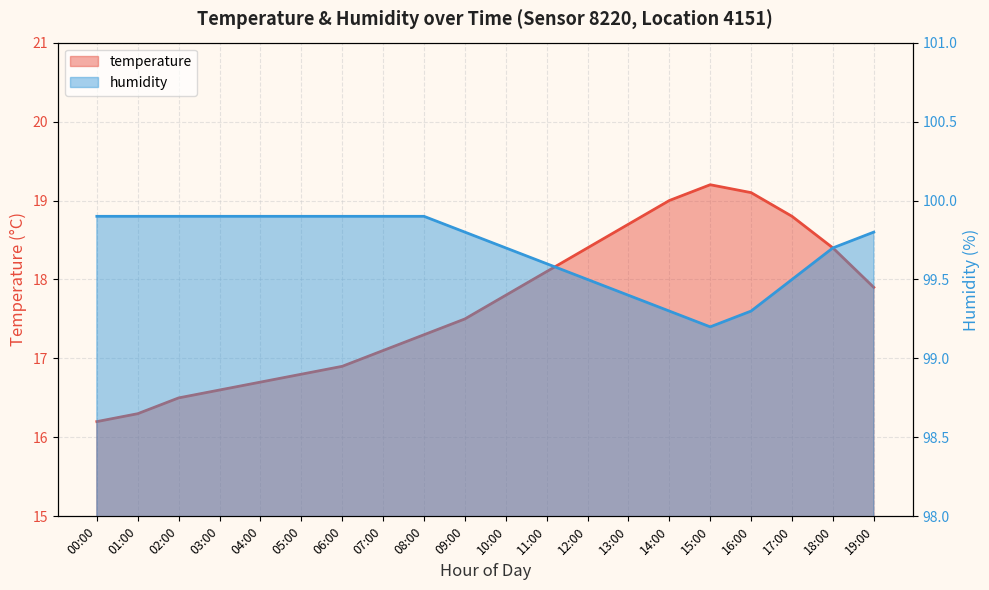

Which series changed the most between 05:00 and 16:00?

temperature